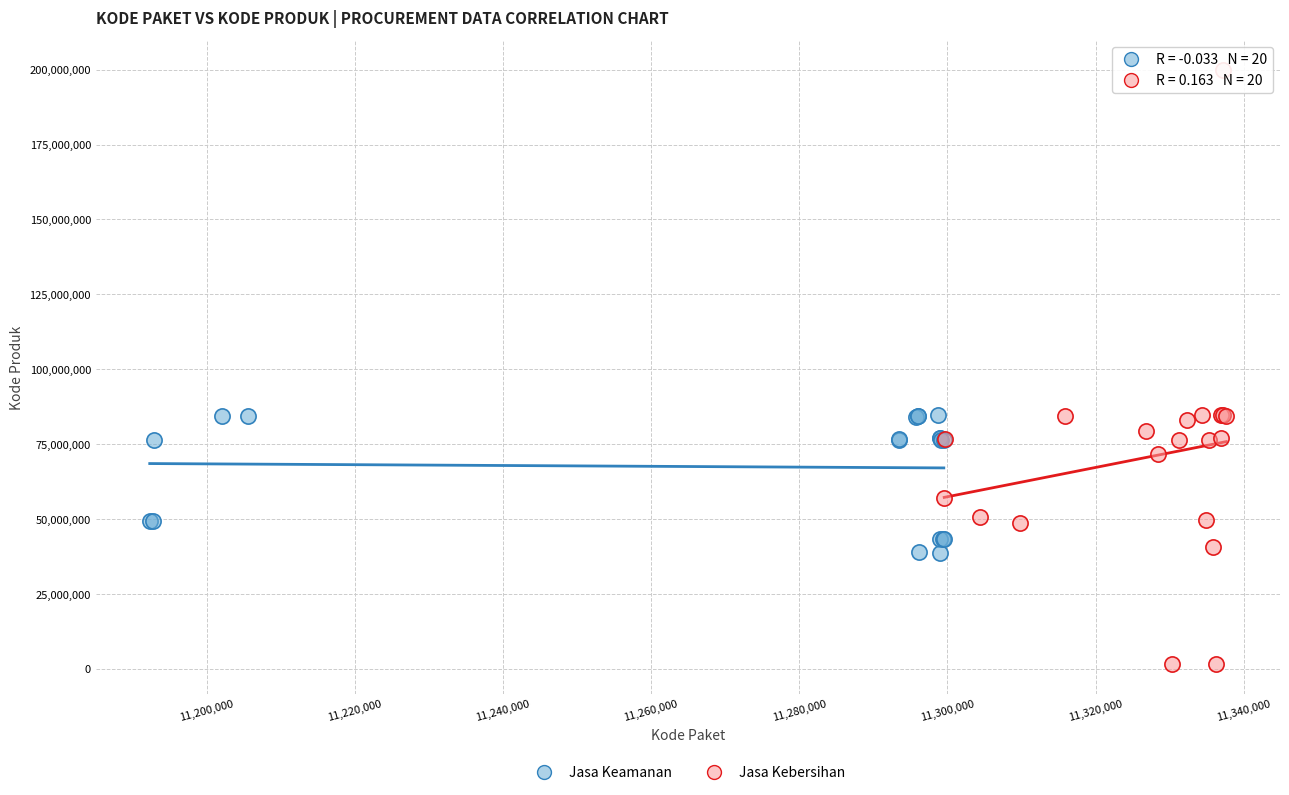

Which series contains the highest Y value?

Jasa Kebersihan